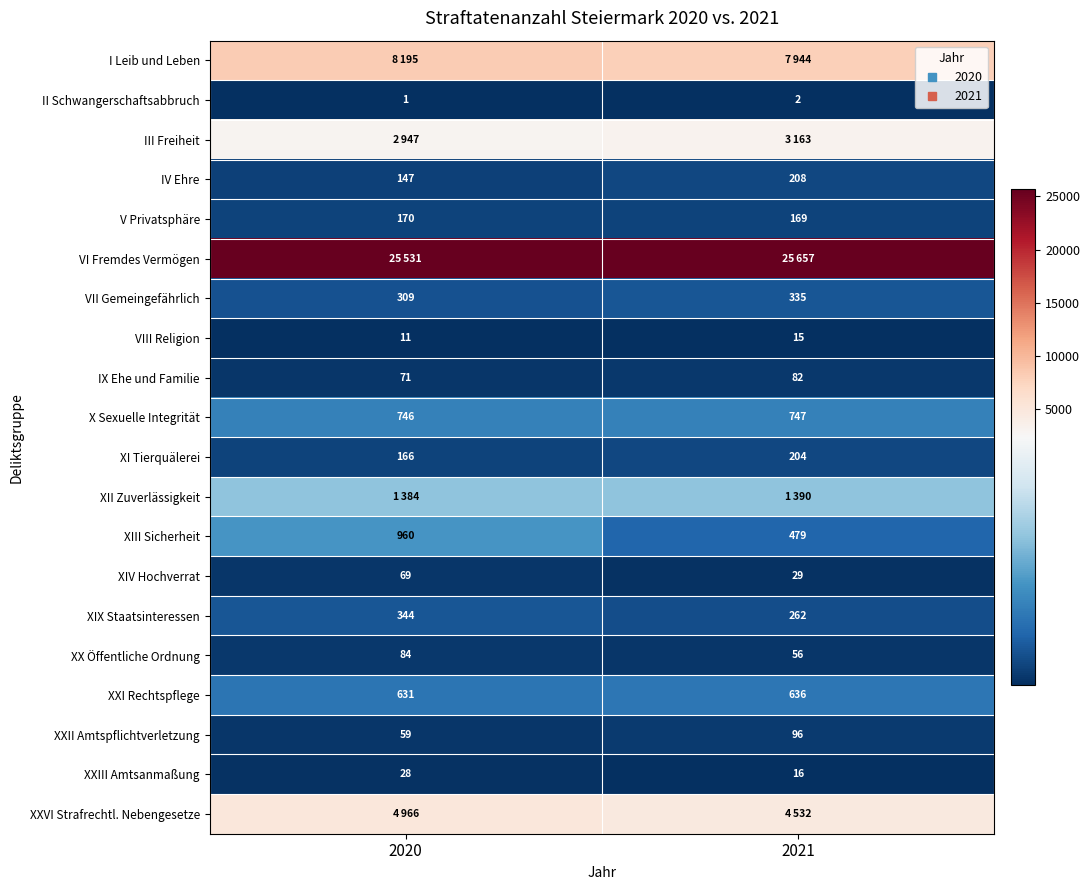

Which category has the highest value in the VII Gemeingefährlich series?

2021